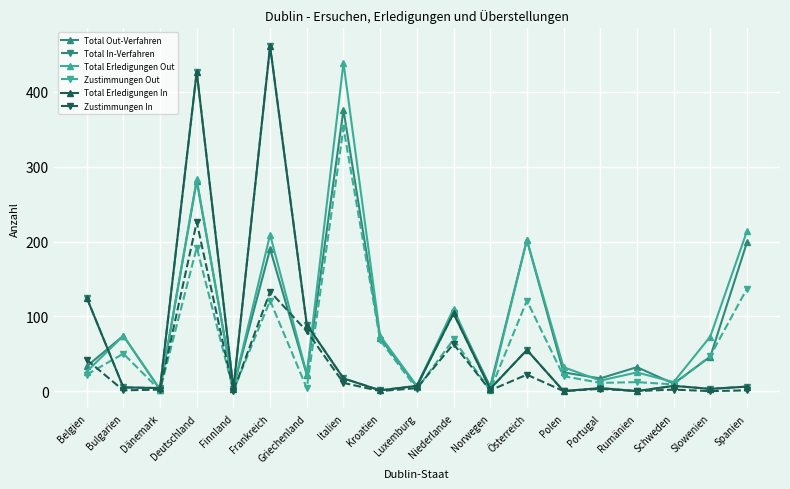

What is the spread (max minus min) of values at Slowenien?

73